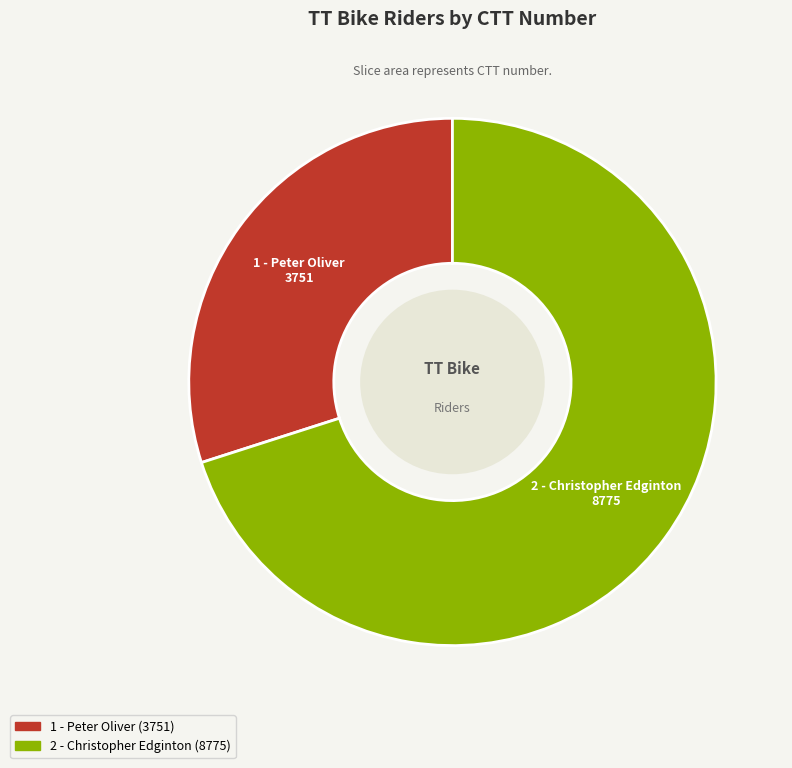

How many segments does this pie chart have?

2